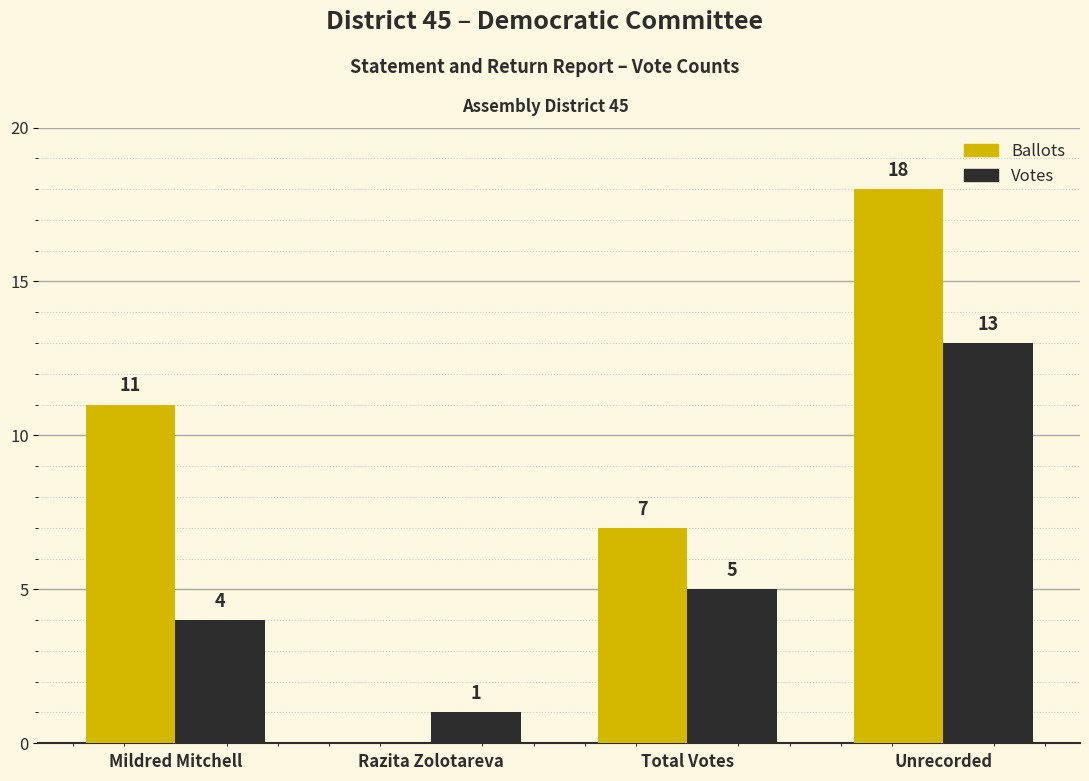

Does the chart contain stacked bars?

No